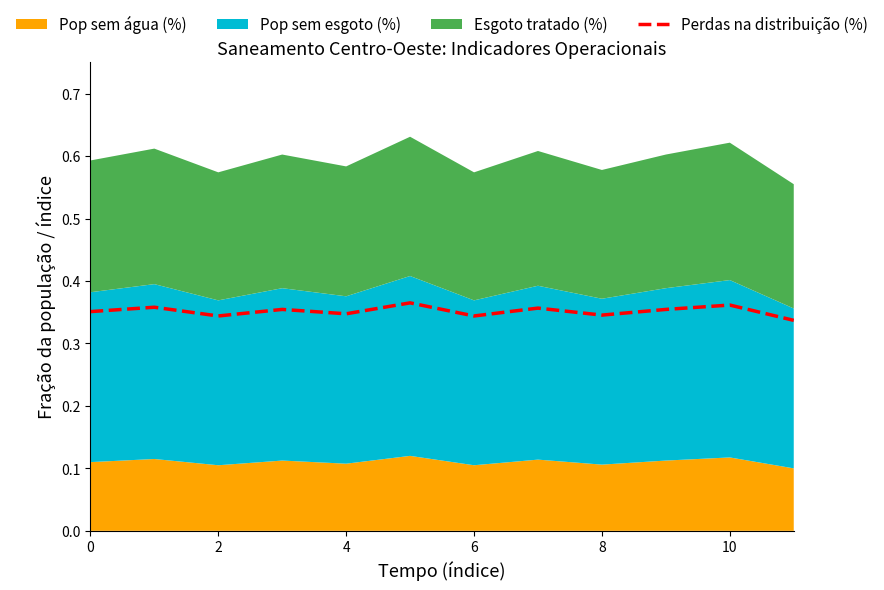

What is the average value?

0.4